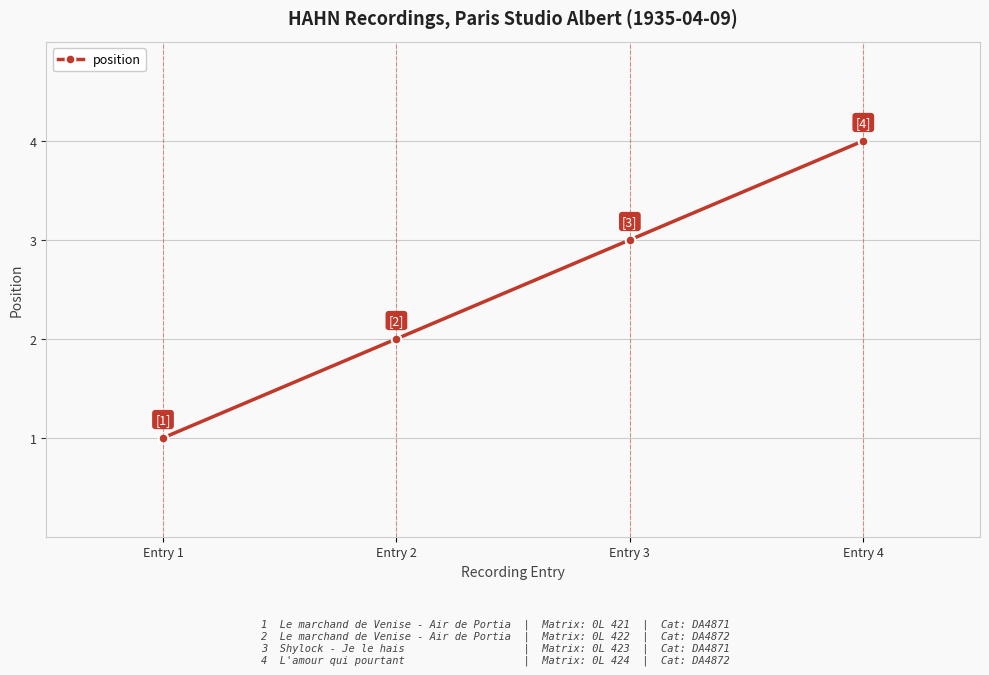

True or false: there are more than 1 points higher than both neighbors.

False